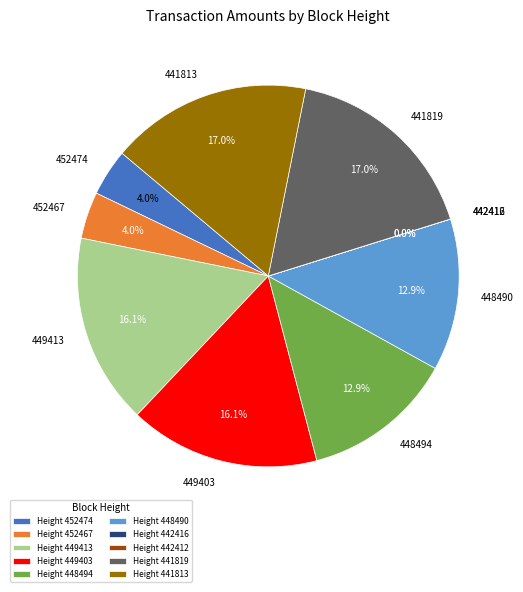

Which has a higher value, 441813 or 452467?

441813